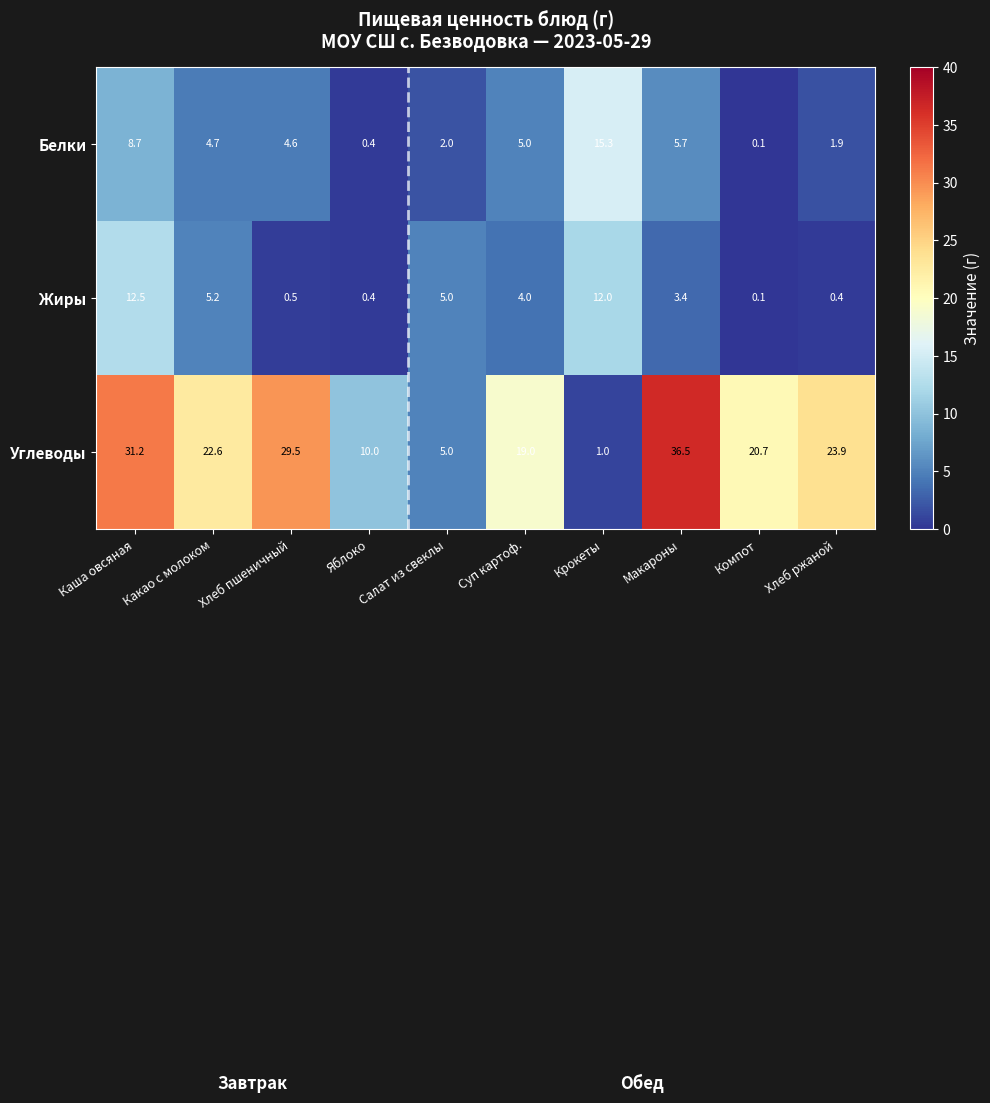

What is the smallest value displayed?

0.1